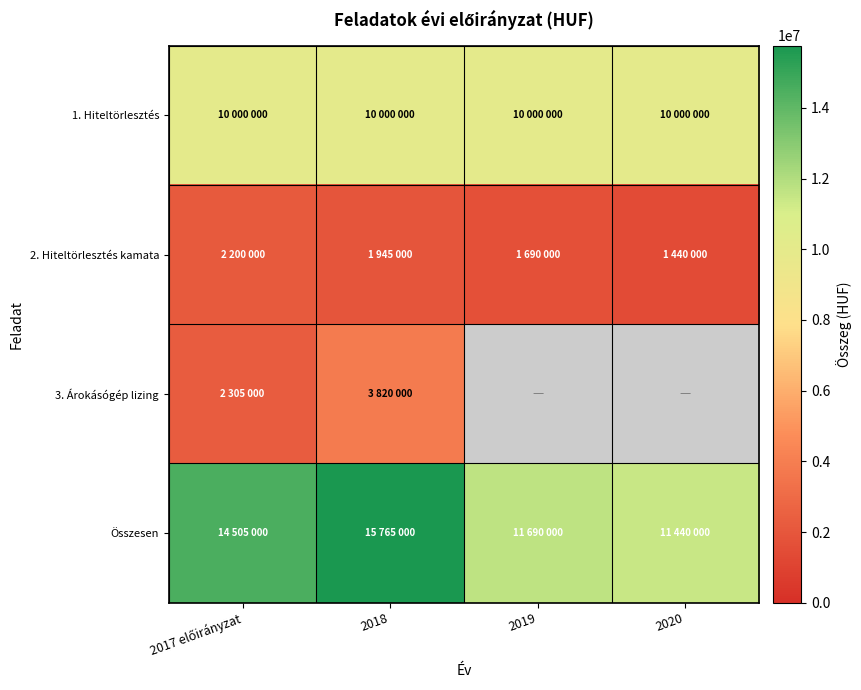

At how many categories does at least one series exceed 10921186?

4